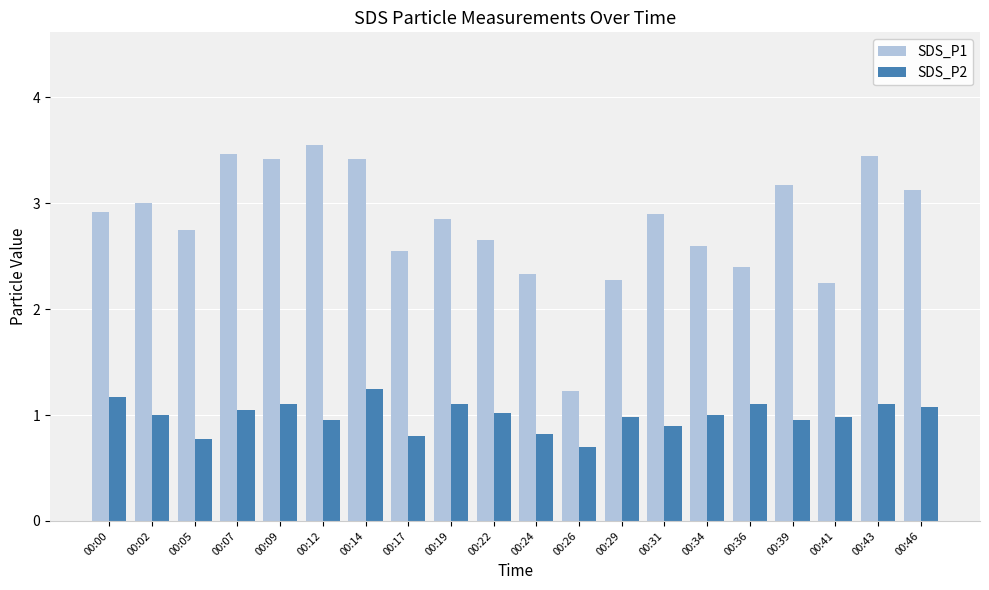

What is the sum of the SDS_P1 values at 00:31 and 00:46?

6.0